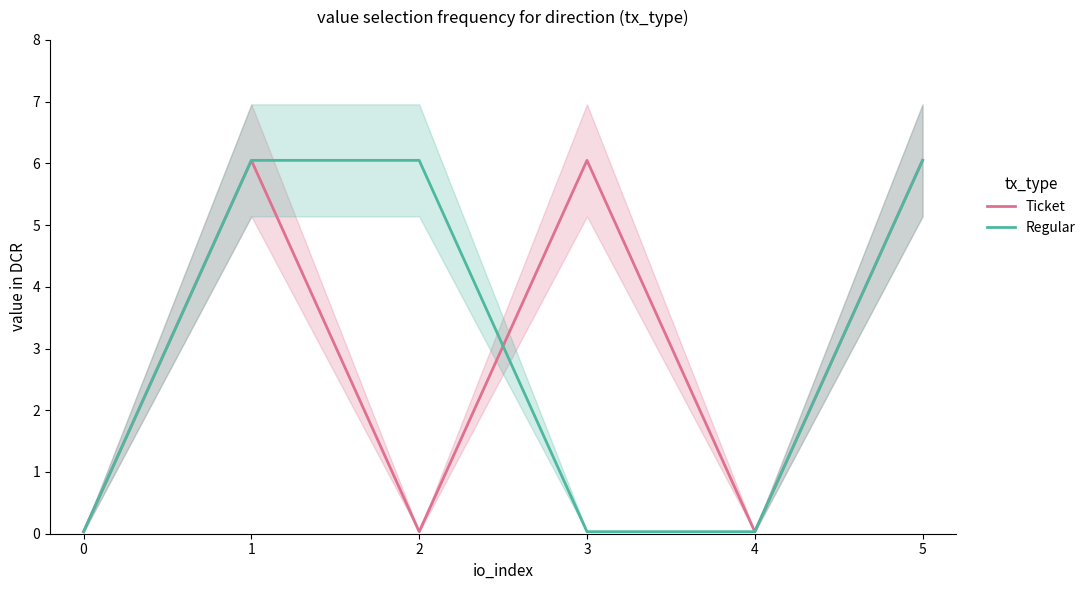

Is the value of Ticket at 0 greater than the value of Regular at 2?

No